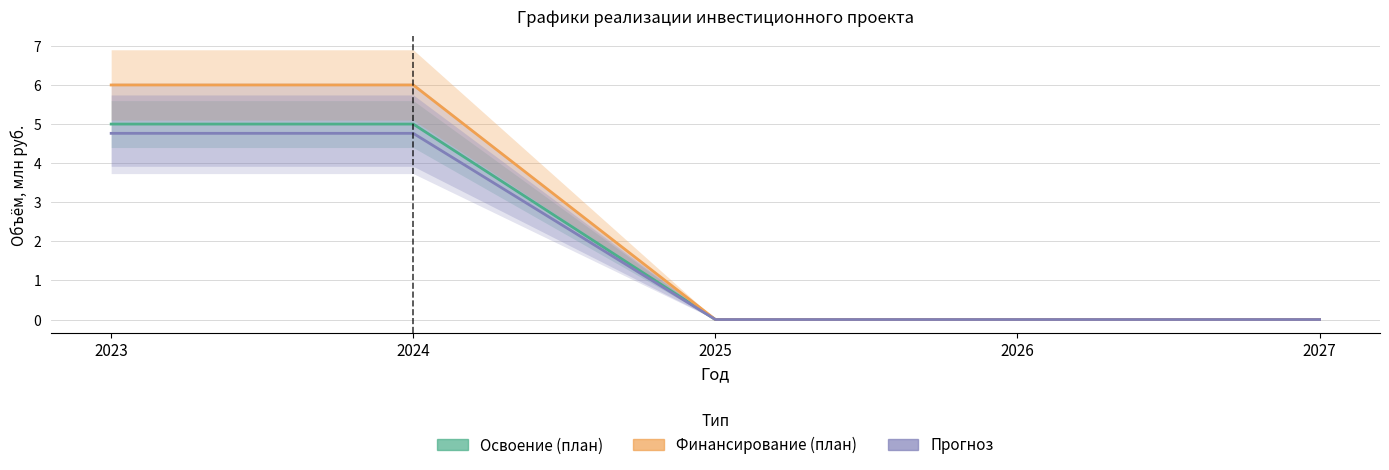

True or false: Прогноз (ПИР+Строй+Обор) and Освоение (план) intersect in this chart.

False